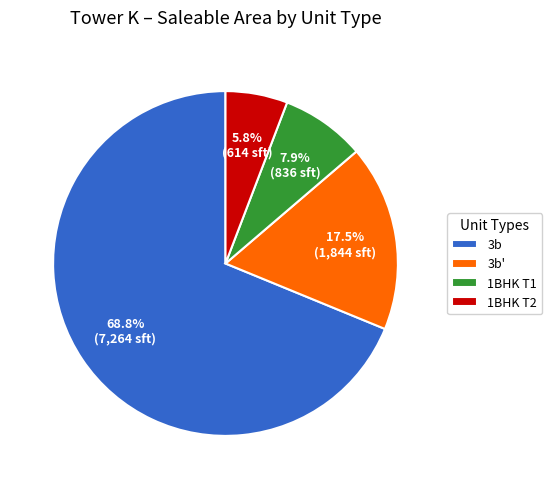

Is there a majority slice in this chart?

Yes